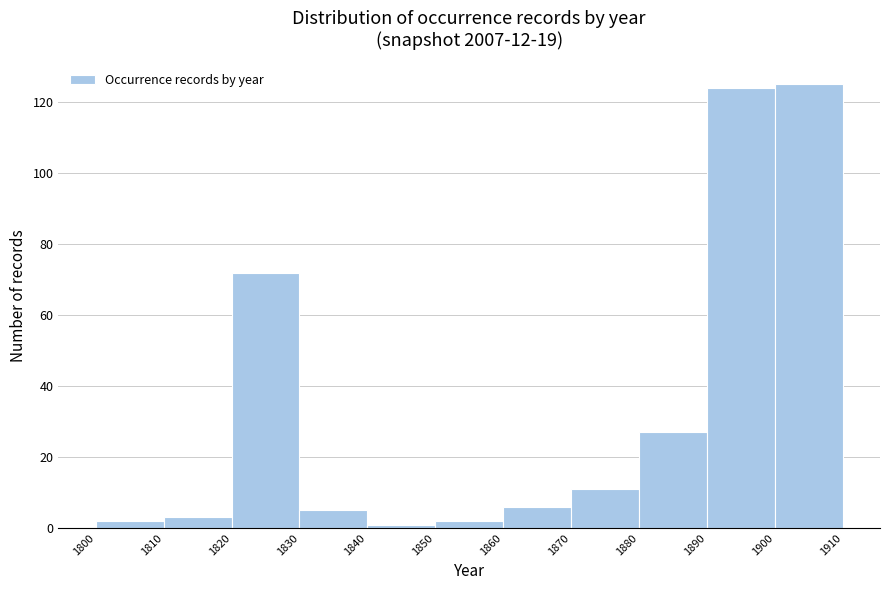

Reading left to right, transcribe this chart: for each bar, give the range it covers on the x-axis and its height. The values are not printed on the chart, so give them approximately, as read against the axis.

1800 to 1810: 2
1810 to 1820: 4
1820 to 1830: 72
1830 to 1840: 6
1840 to 1850: under 2
1850 to 1860: 2
1860 to 1870: 6
1870 to 1880: 12
1880 to 1890: 28
1890 to 1900: 124
1900 to 1910: 126